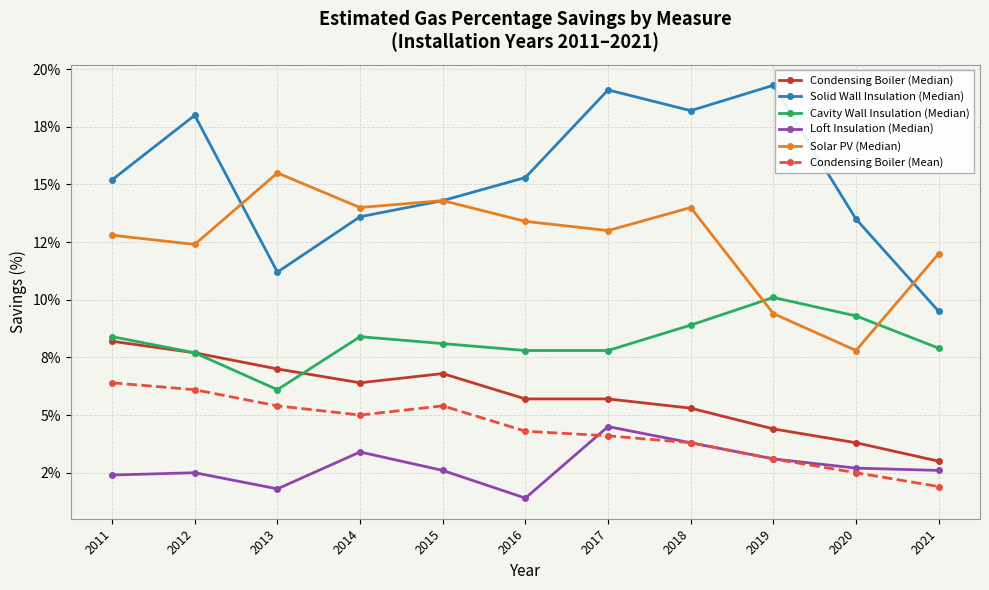

What are all the series names shown in the legend?

Condensing Boiler (Median), Solid Wall Insulation (Median), Cavity Wall Insulation (Median), Loft Insulation (Median), Solar PV (Median), Condensing Boiler (Mean)